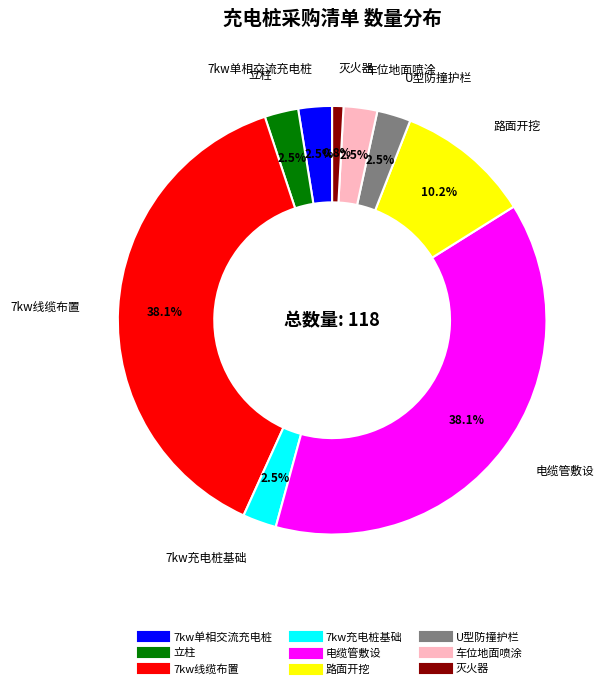

Between U型防撞护栏 and 路面开挖, which is larger?

路面开挖